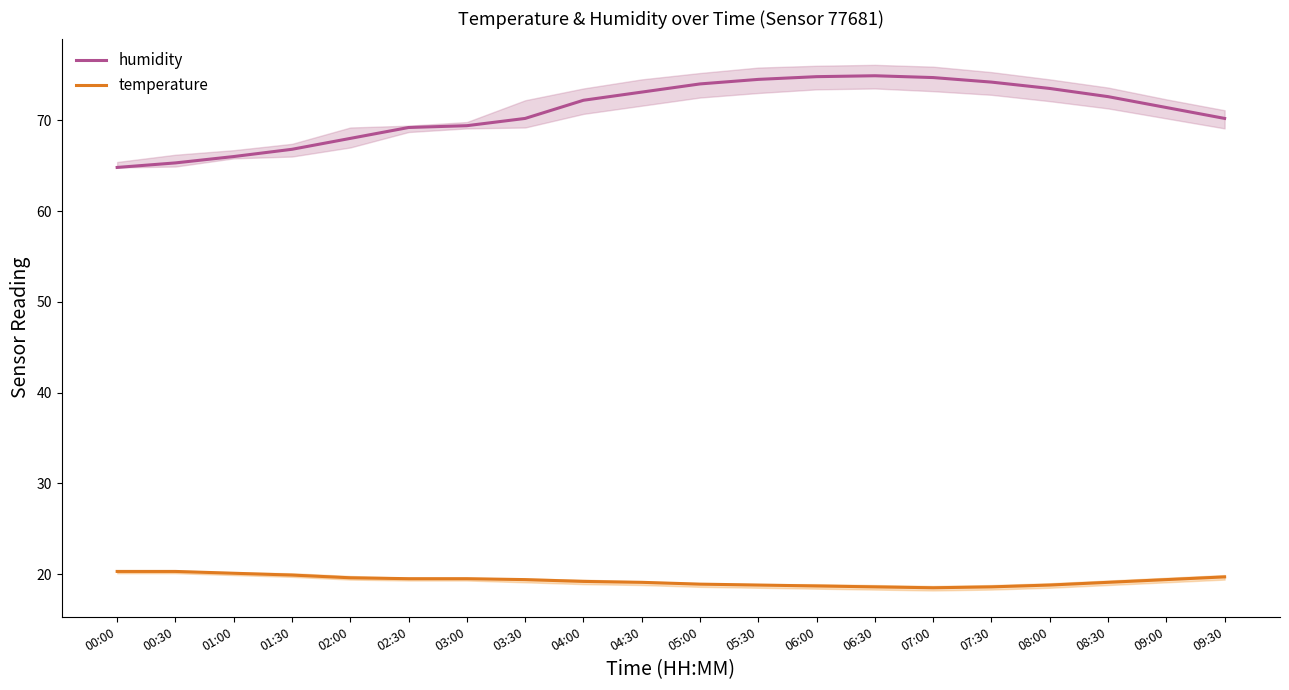

How many interior local peaks does the humidity series have?

1